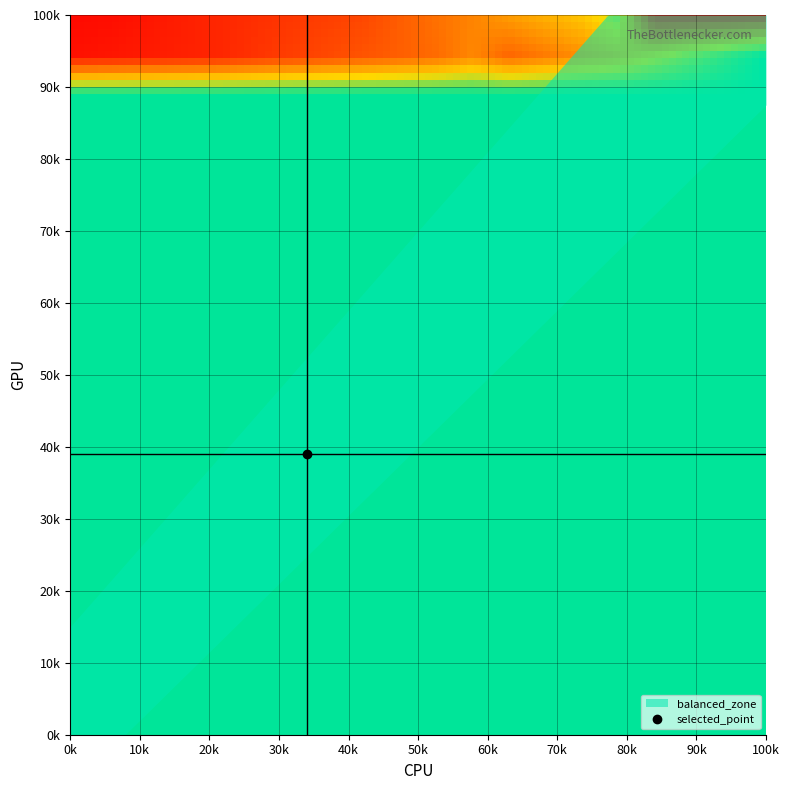

What is the sum of all values?

842.8